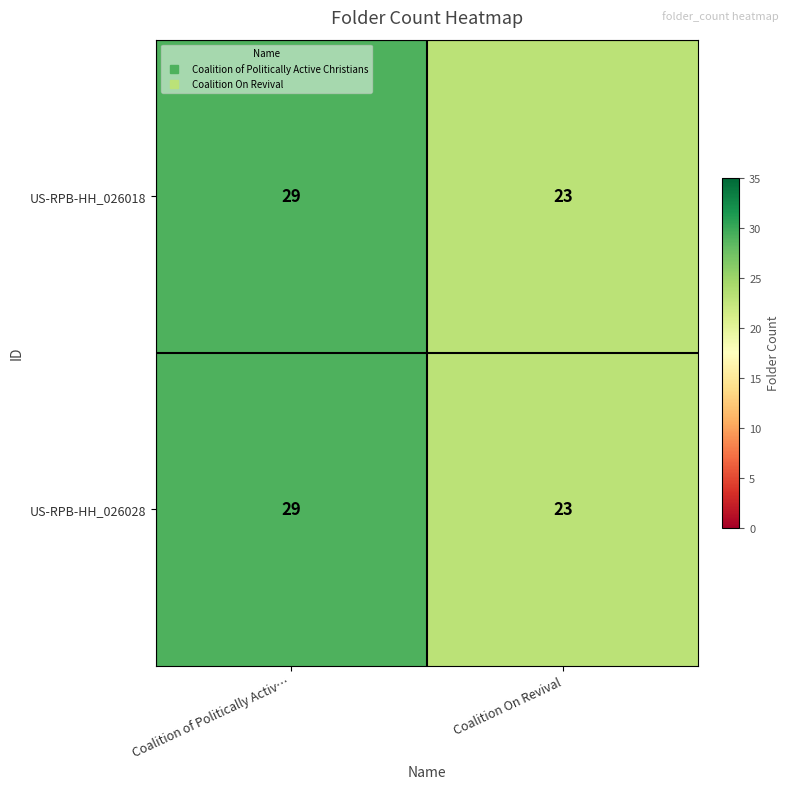

Reading left to right, transcribe all the data shown in this chart.

US-RPB-HH_026018: 29	23
US-RPB-HH_026028: 29	23